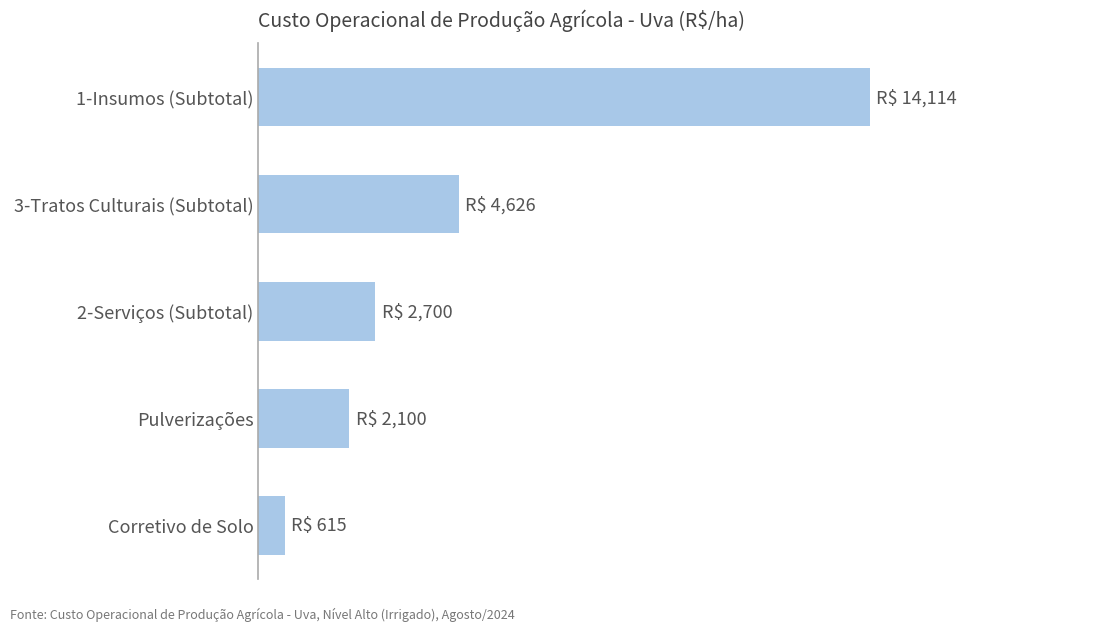

Are the bars horizontal?

Yes